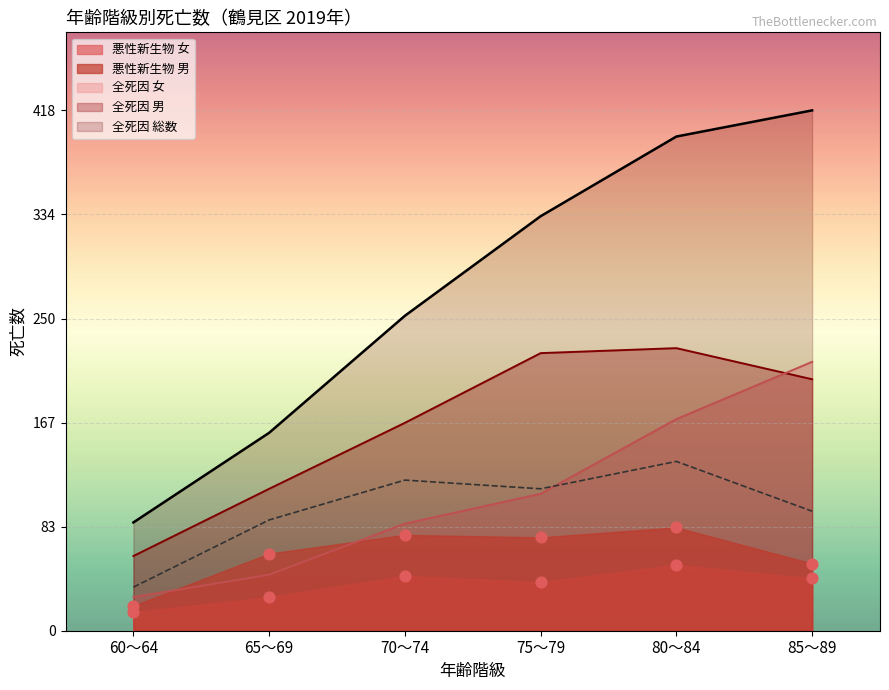

Is the value of 全死因 総数 at 85～89 greater than the value of 全死因 男 at 80～84?

Yes